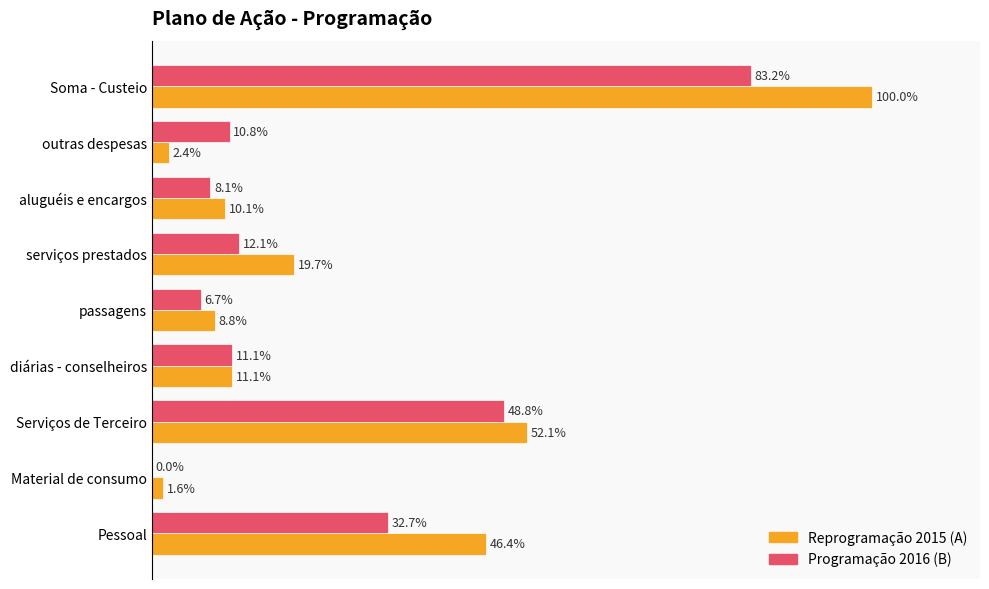

Which series has the largest total across all categories?

Reprogramação 2015 (A)